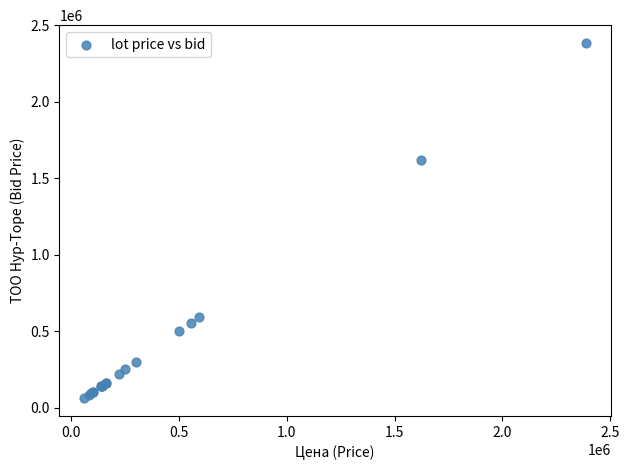

What Y value in the scatter plot is closest to 1223077?

1620430